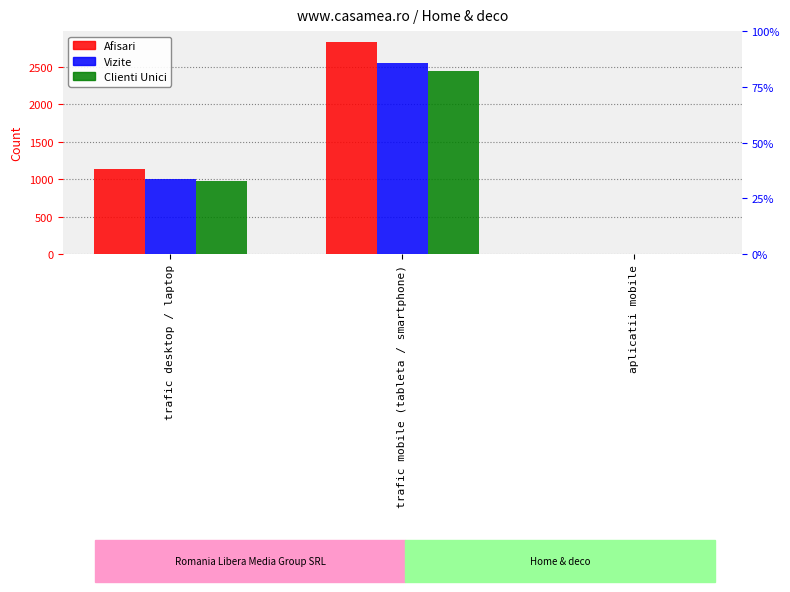

At how many categories does at least one series exceed 1538?

1